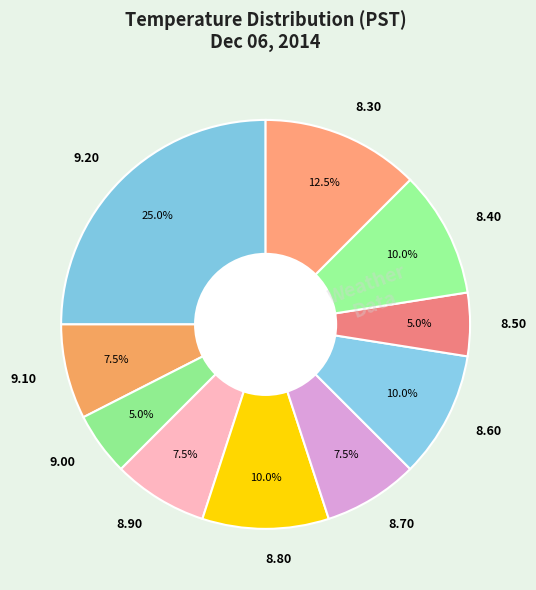

Approximately how many times larger is the value at 8.90 compared to 9.00?

1.5